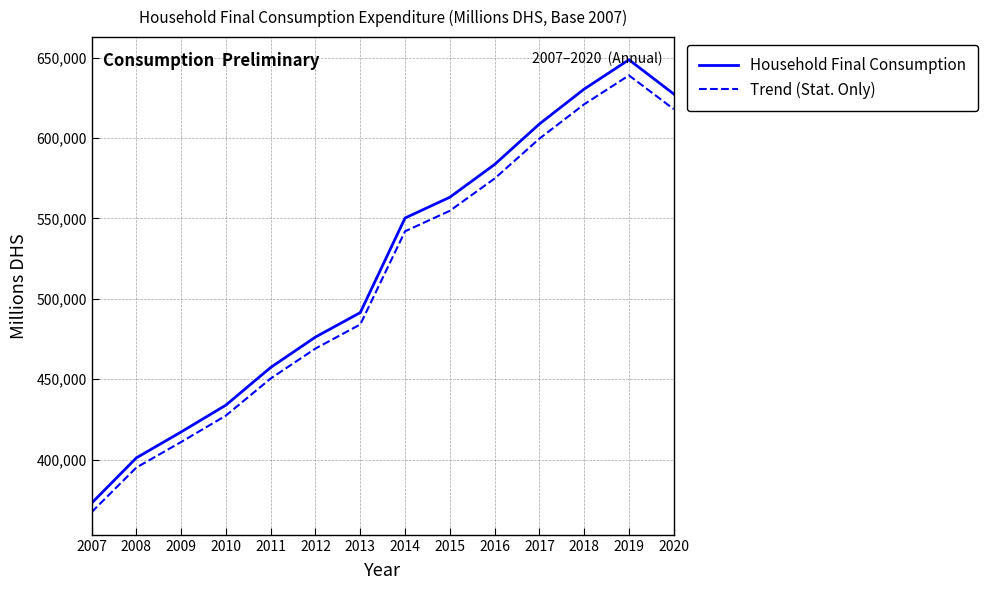

The value of Trend (Stat. Only) at 2012 is 746967.8. True or false?

False